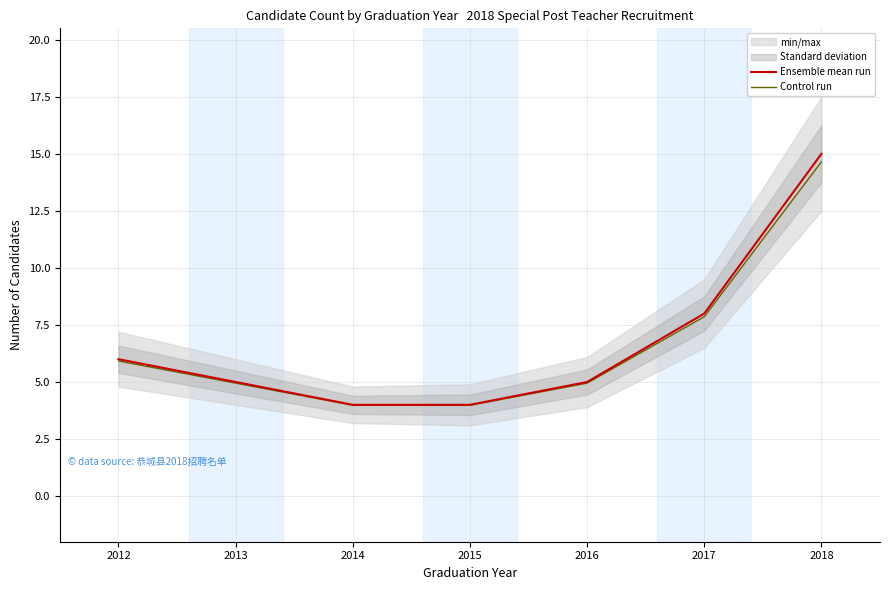

What is the highest value of the Ensemble mean run series?

15.0